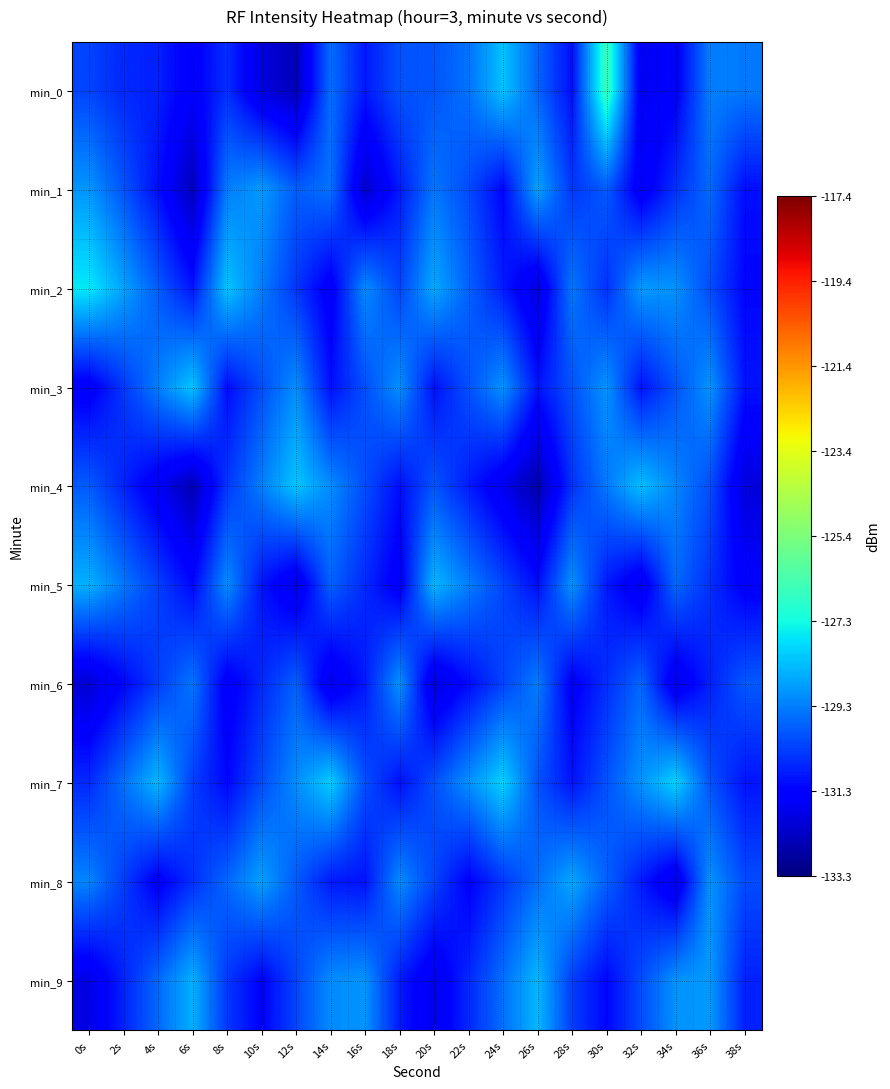

At which category is the sum across all series the highest?

36s